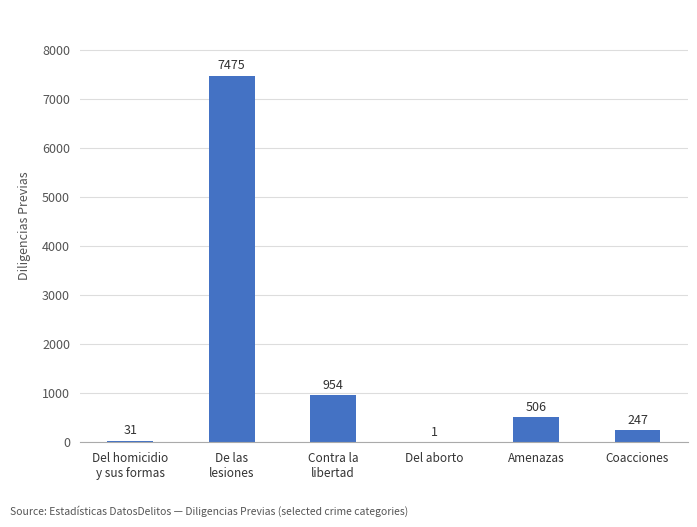

Reading left to right, list all the values displayed in this chart.

31	7475	954	1	506	247